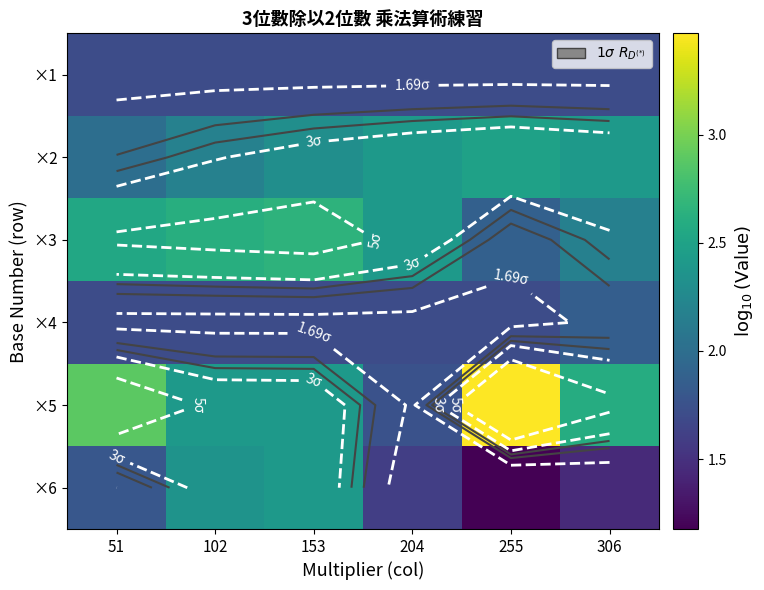

List the labels in order of ×3 value, smallest first.

255, 306, 204, 51, 102, 153